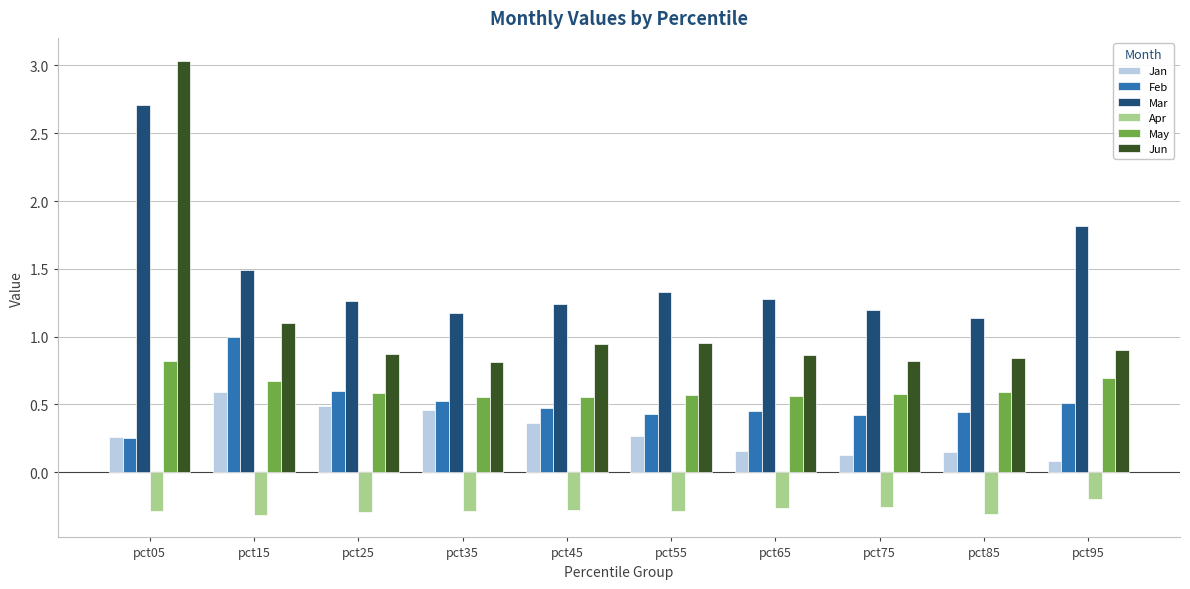

At which label does Feb reach its peak?

pct15